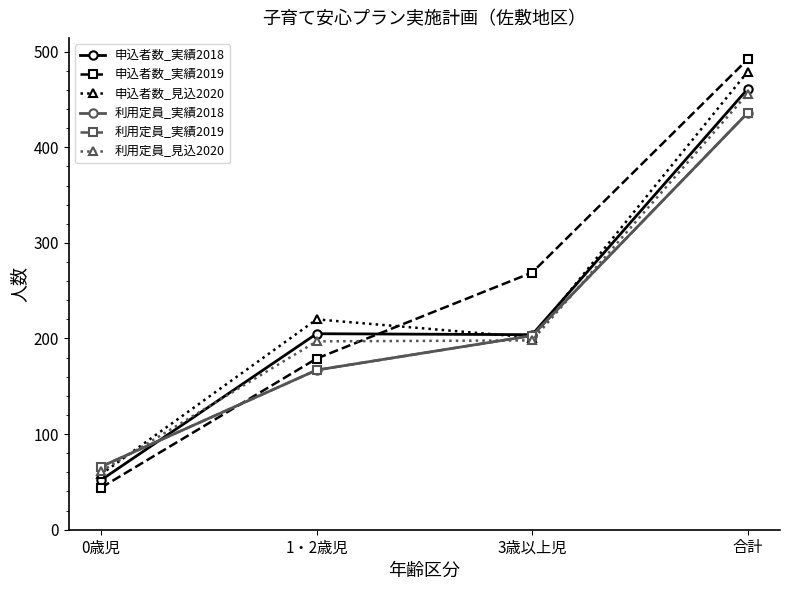

Does the chart have visible grid lines?

No